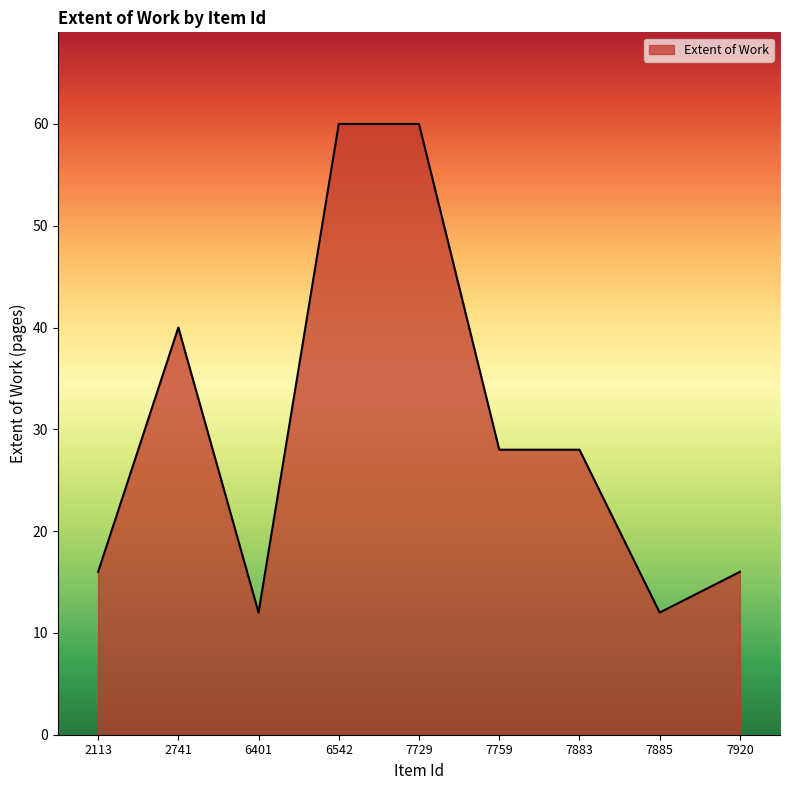

The value at 7759 is 28. True or false?

True